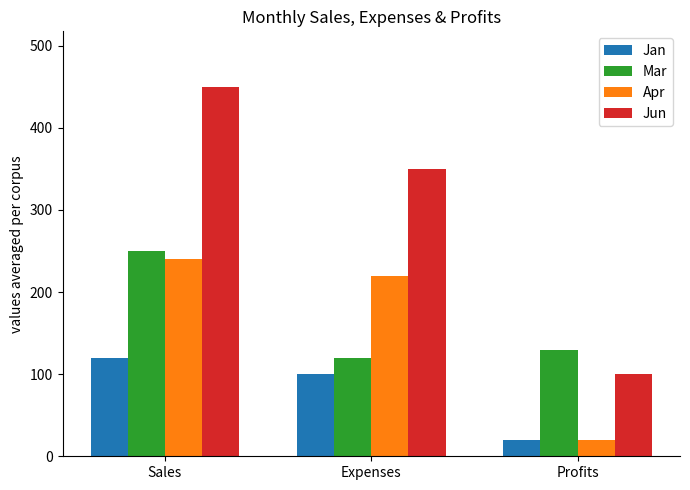

Count the number of categories in the chart.

3